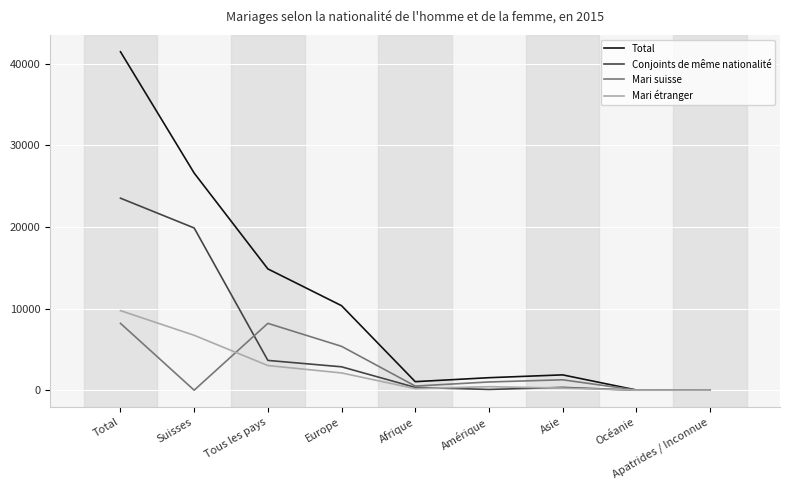

How many lines are shown in the chart?

4